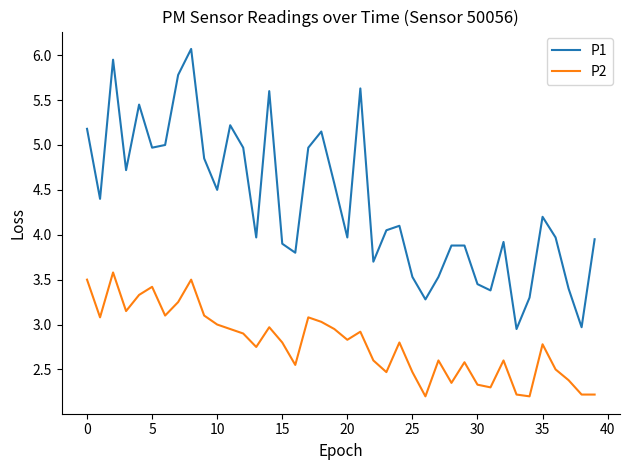

List the series in order of their peak value, lowest first.

P2, P1